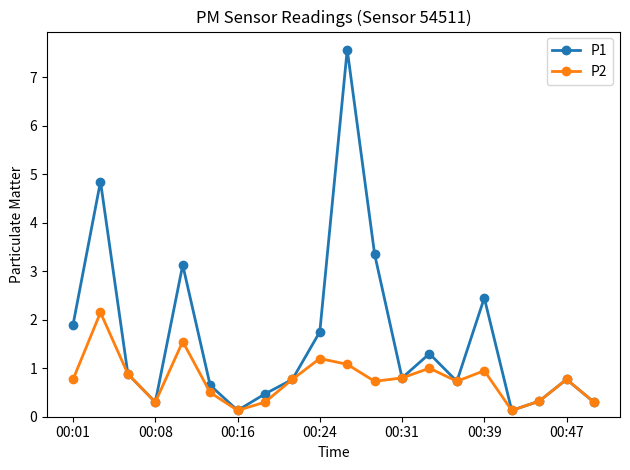

What is the highest value of the P1 series?

7.6